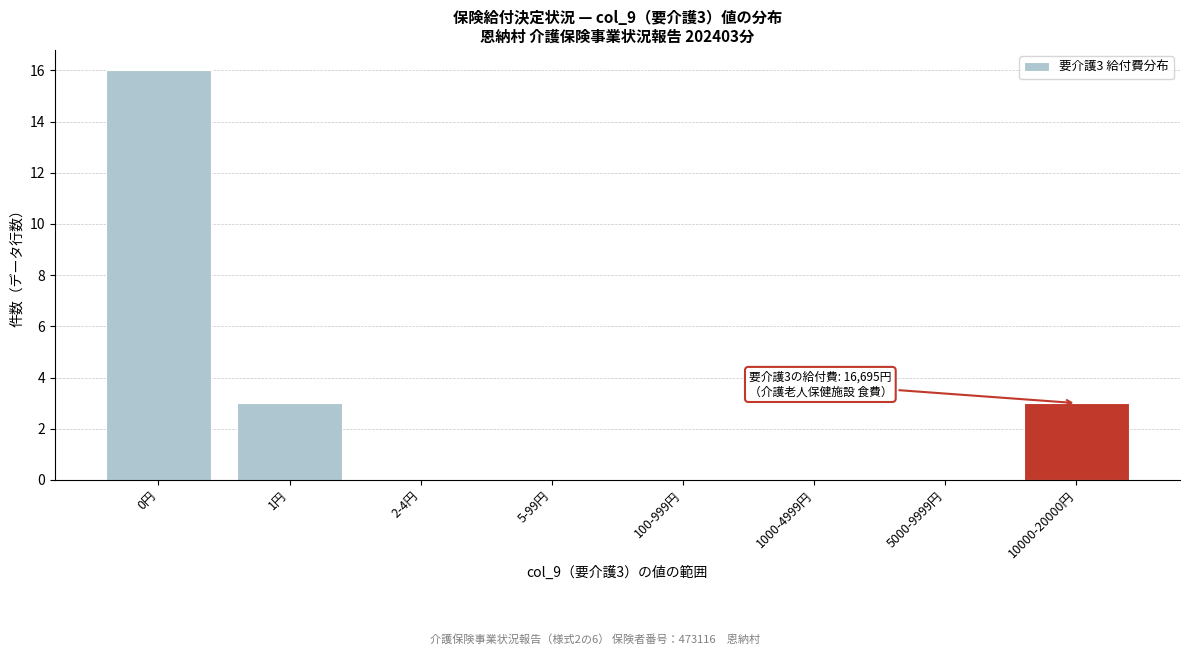

Reading left to right, list all the values displayed in this chart.

0円=16	1円=3	2-4円=0	5-99円=0	100-999円=0	1000-4999円=0	5000-9999円=0	10000-20000円=3